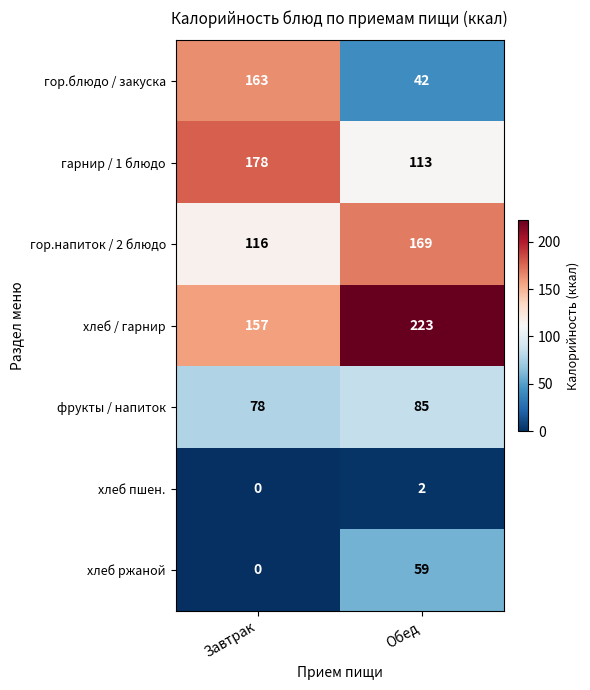

True or false: хлеб ржаной has a value of 38 at Обед.

False